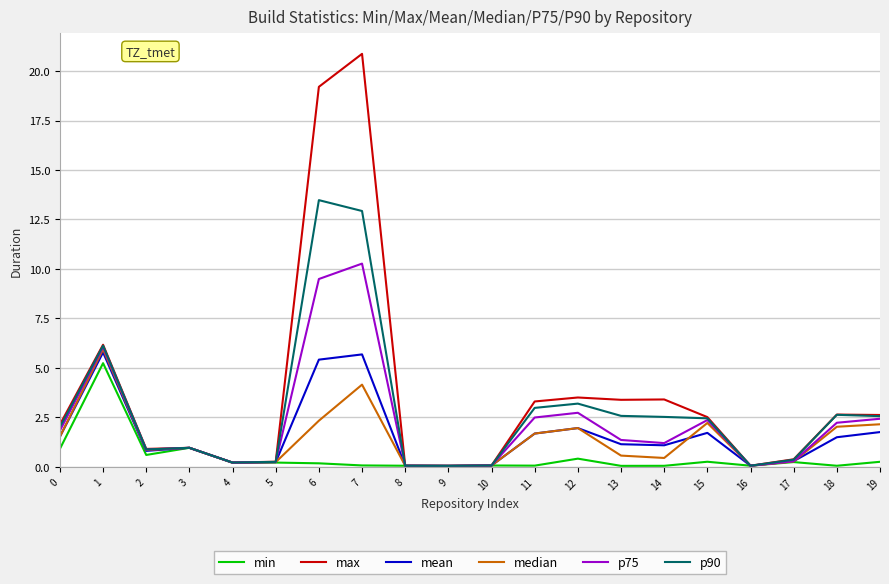

What is the sum of all mean values?

31.9